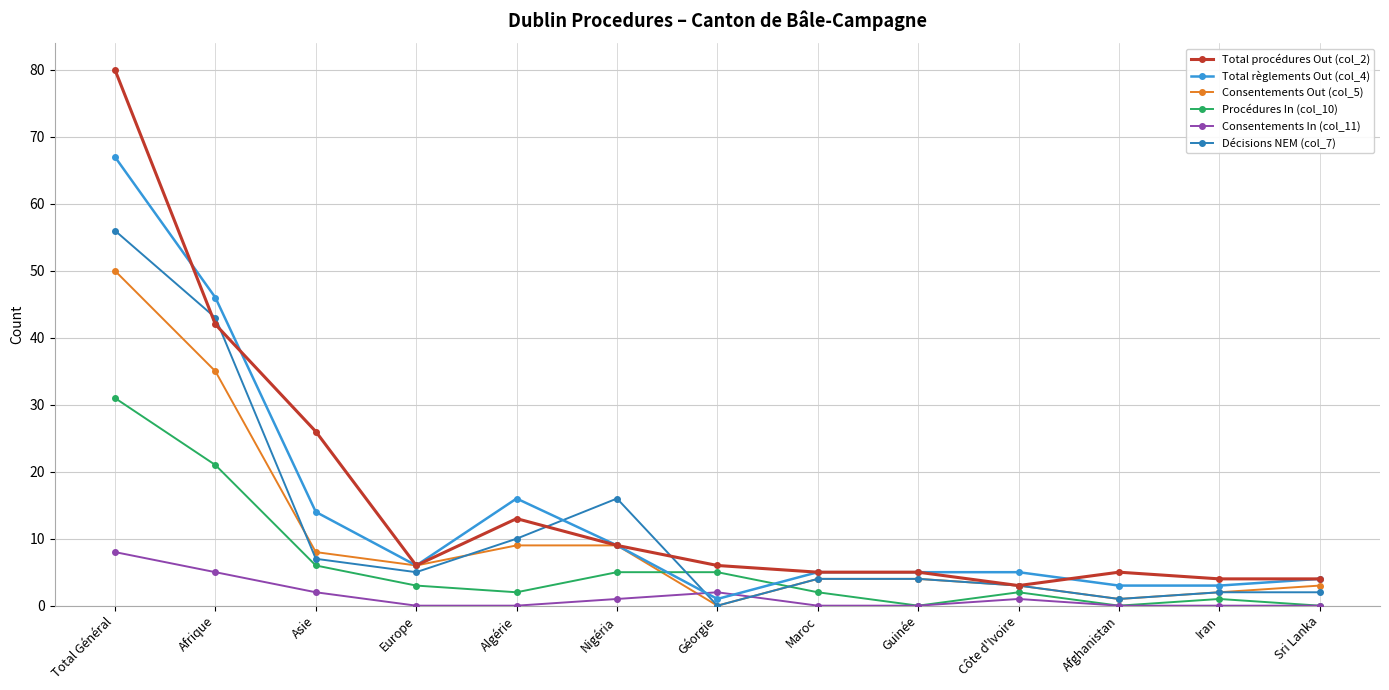

Rank the series at Total Général from lowest to highest value.

Consentements In (col_11), Procédures In (col_10), Consentements Out (col_5), Décisions NEM (col_7), Total règlements Out (col_4), Total procédures Out (col_2)